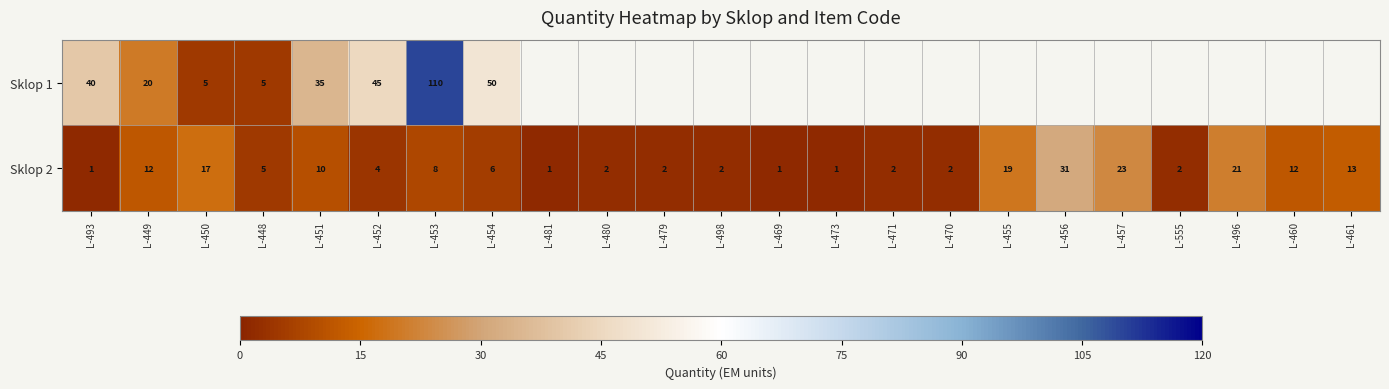

What is the total value across all series at L-451?

45